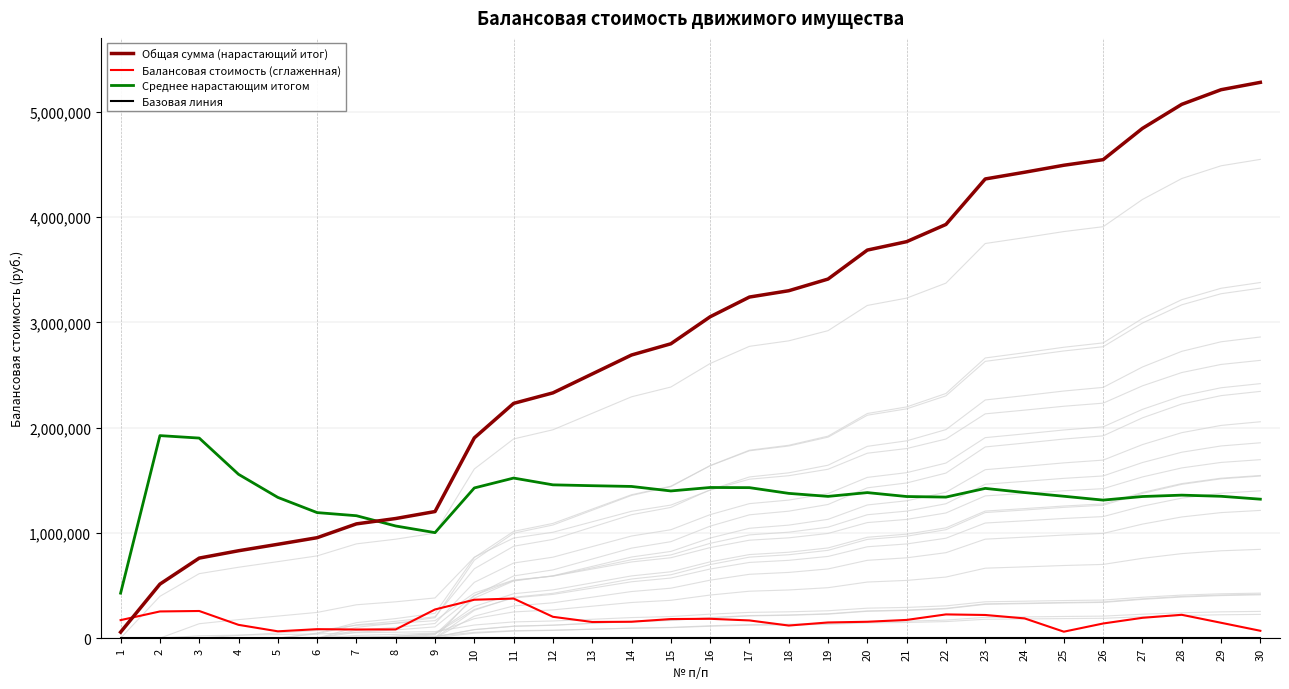

What are all the series names shown in the legend?

Общая сумма (нарастающий итог), Балансовая стоимость (сглаженная), Среднее нарастающим итогом, Базовая линия